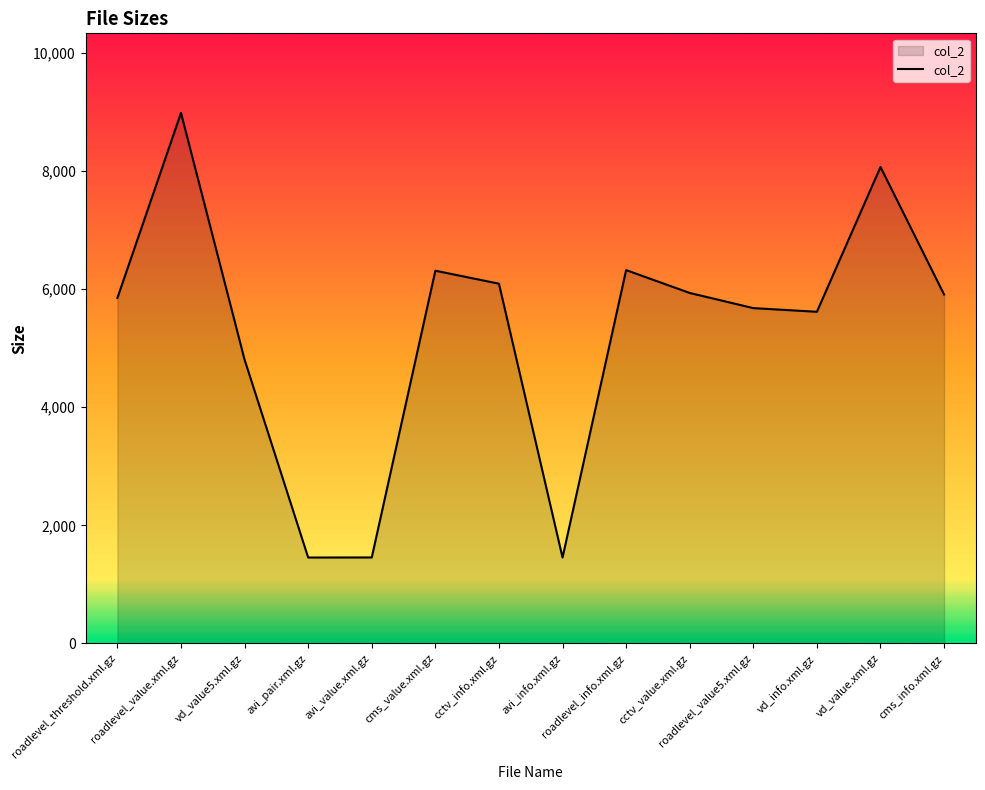

What is the minimum value shown in the chart?

1454